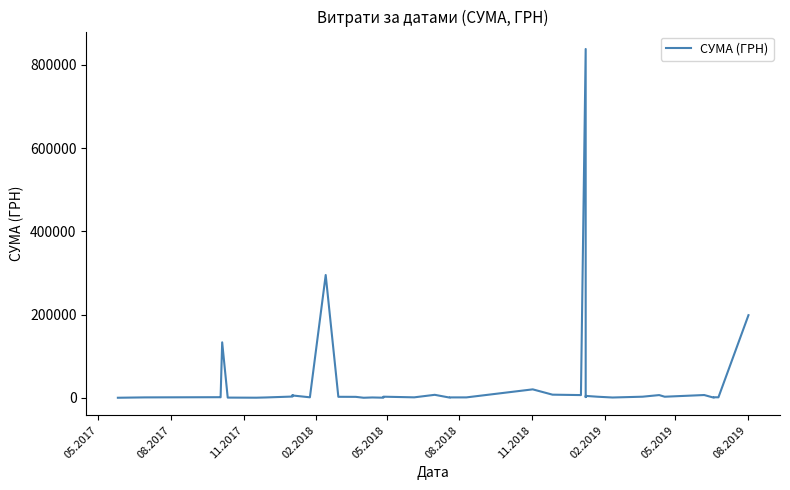

True or false: the data shows 306560.9 at 39.

False